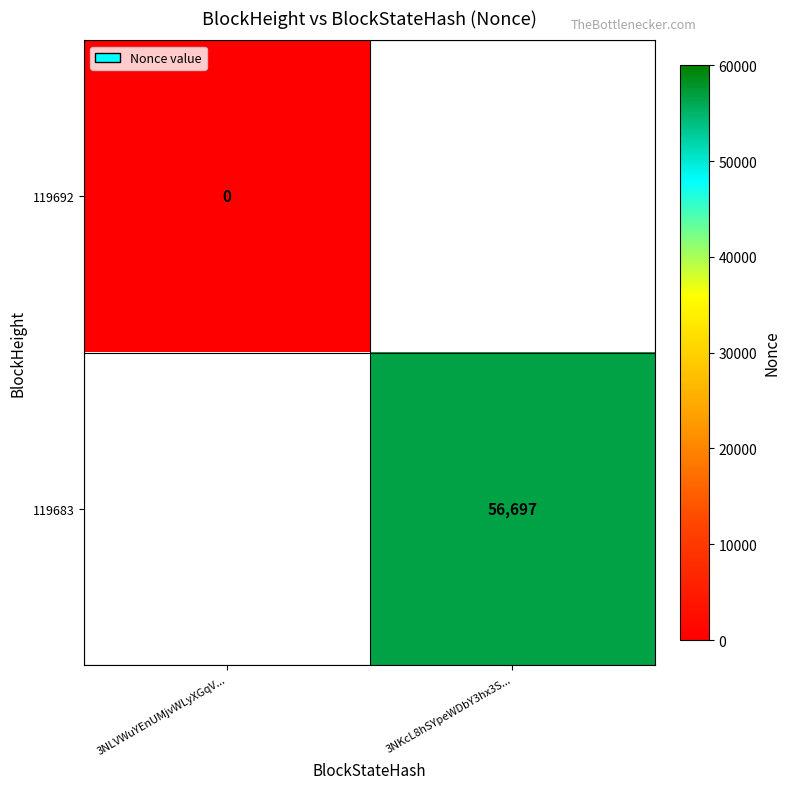

At how many categories does at least one series exceed 49691?

1